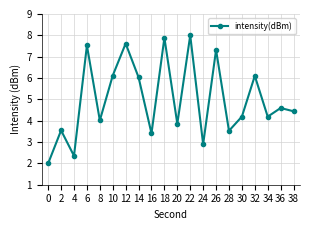

What is the greatest value displayed?

8.0